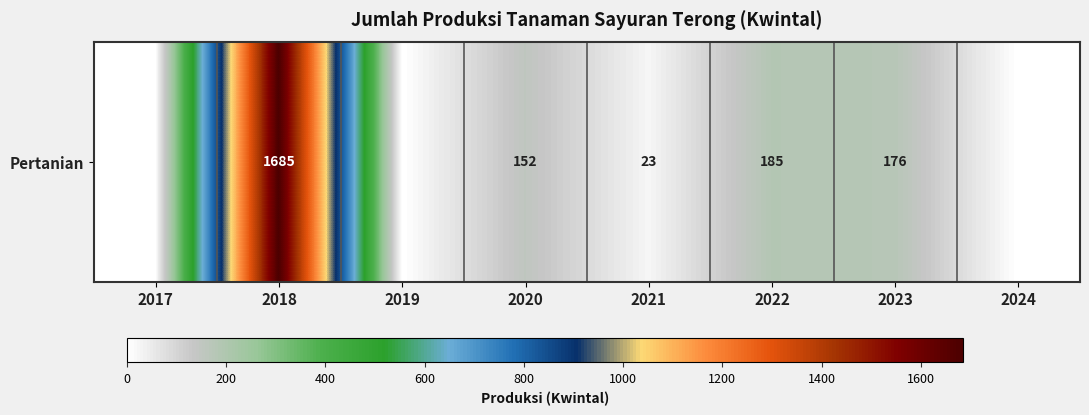

How many data points are less than 152?

4